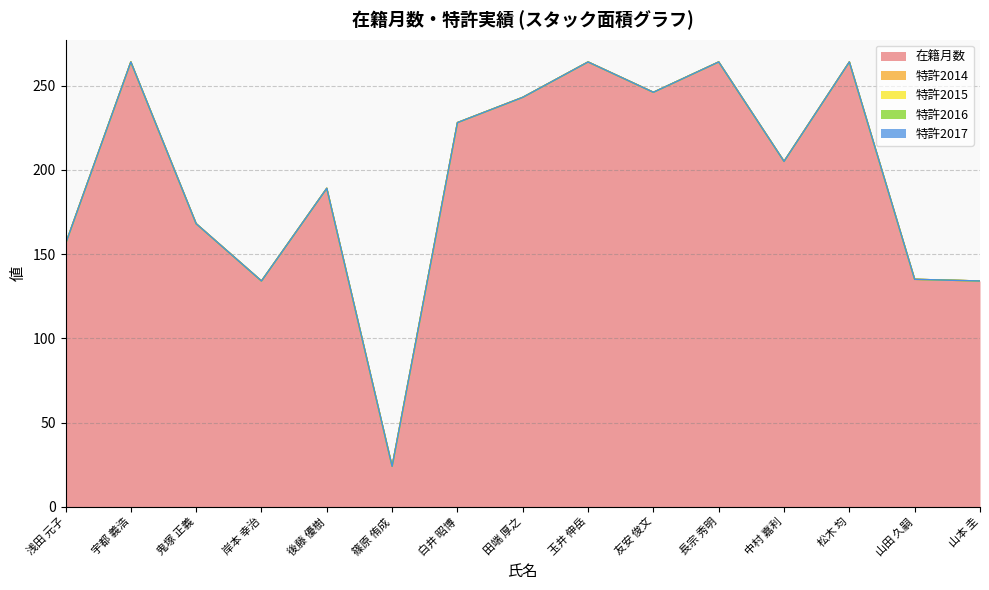

What is the label of the 10th point from the right?

篠原 侑成